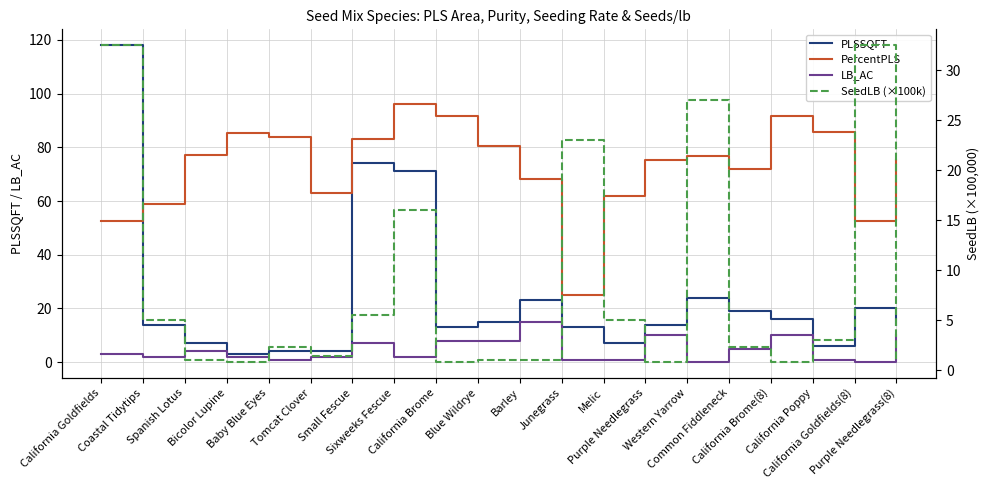

The value of PercentPLS at Spanish Lotus is 53.8. True or false?

False